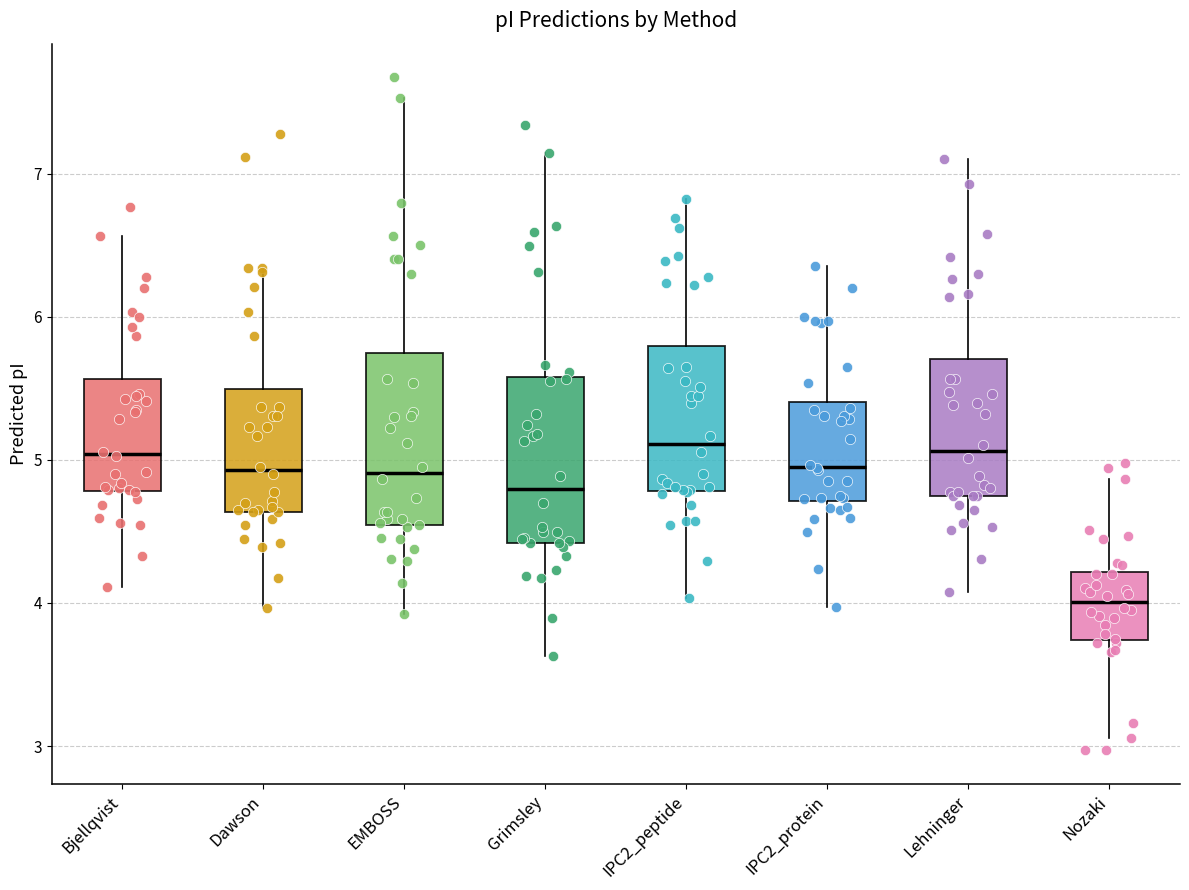

Reading left to right, read every box against the y-axis: the position of its median line, the range the box covers, and the ends of its whiskers. The values are not printed on the chart, so give them approximately, as read against the axis.

Bjellqvist: median 5.0, box 4.8 to 5.6, whiskers 4.1 to 6.6
Dawson: median 4.9, box 4.6 to 5.5, whiskers 4.0 to 6.3
EMBOSS: median 4.9, box 4.5 to 5.7, whiskers 3.9 to 7.5
Grimsley: median 4.8, box 4.4 to 5.6, whiskers 3.6 to 7.1
IPC2_peptide: median 5.1, box 4.8 to 5.8, whiskers 4.0 to 6.8
IPC2_protein: median 5.0, box 4.7 to 5.4, whiskers 4.0 to 6.4
Lehninger: median 5.1, box 4.7 to 5.7, whiskers 4.1 to 7.1
Nozaki: median 4.0, box 3.7 to 4.2, whiskers 3.1 to 4.9